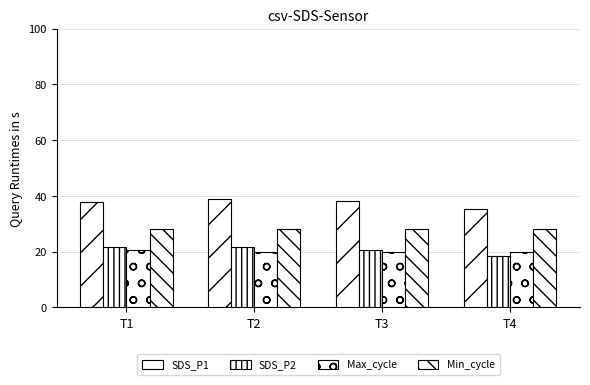

The value of SDS_P2 at T3 is 12.0. True or false?

False